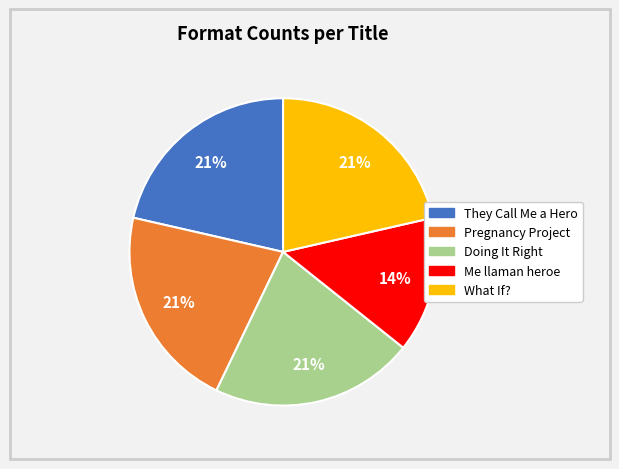

Is there a majority slice in this chart?

No